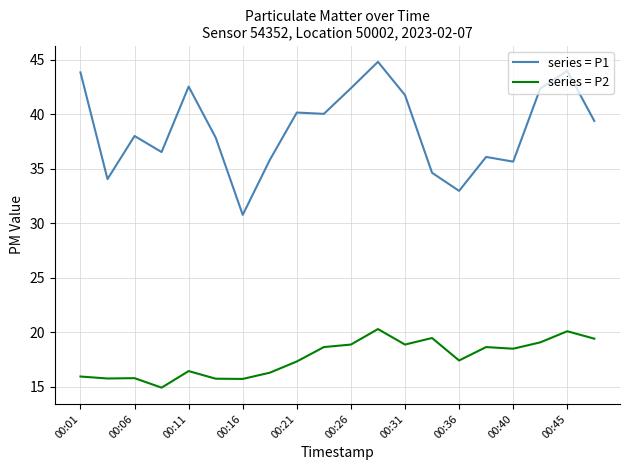

In series = P2, how many points are higher than both neighbors (excluding endpoints)?

6